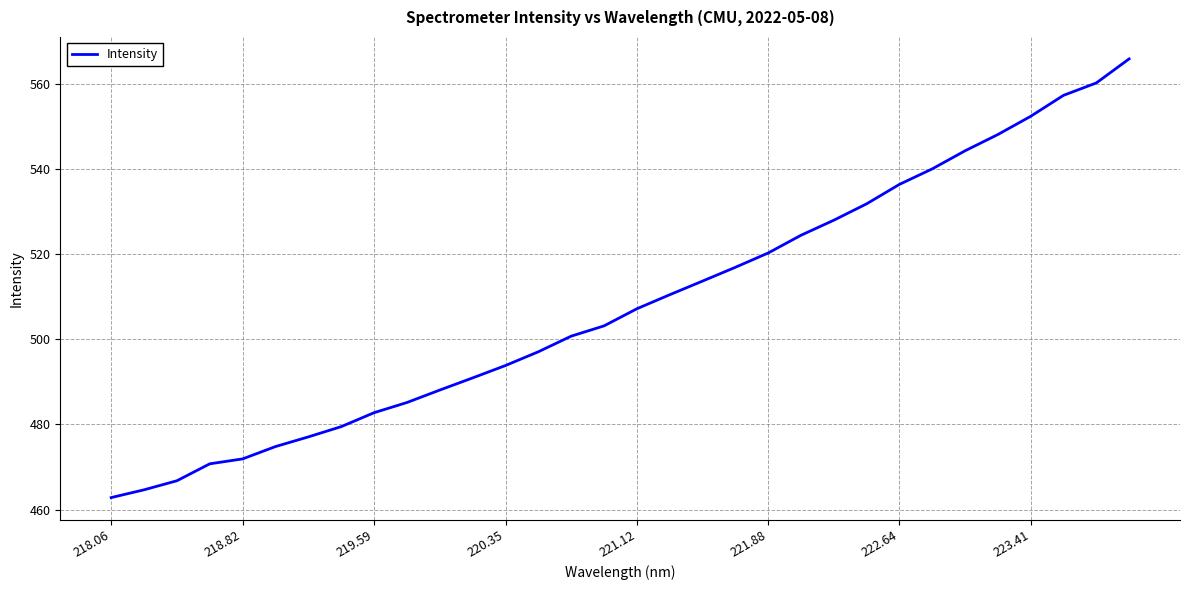

What is the minimum value shown in the chart?

462.8